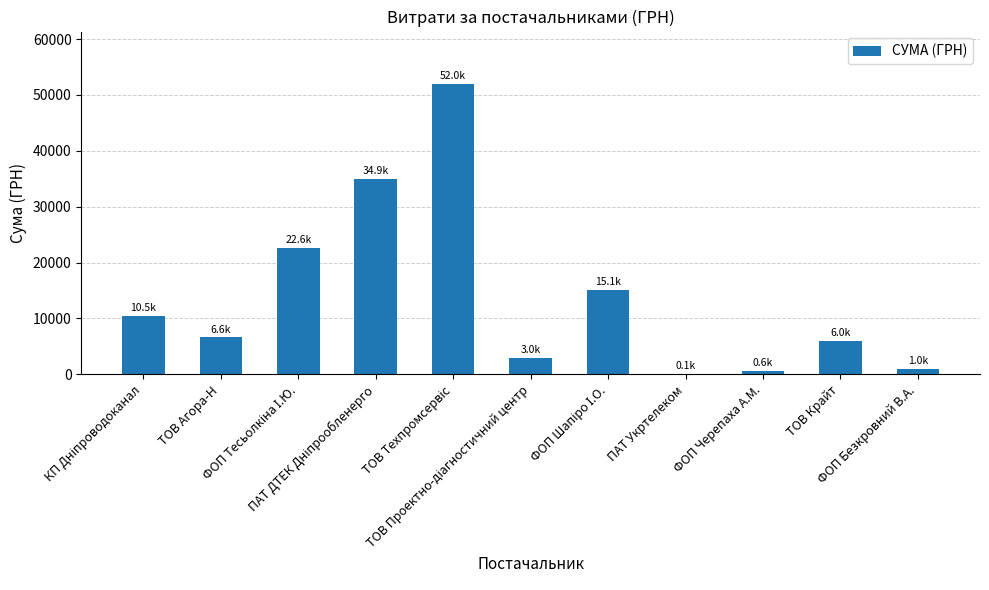

What is the sum of all values?

152487.9